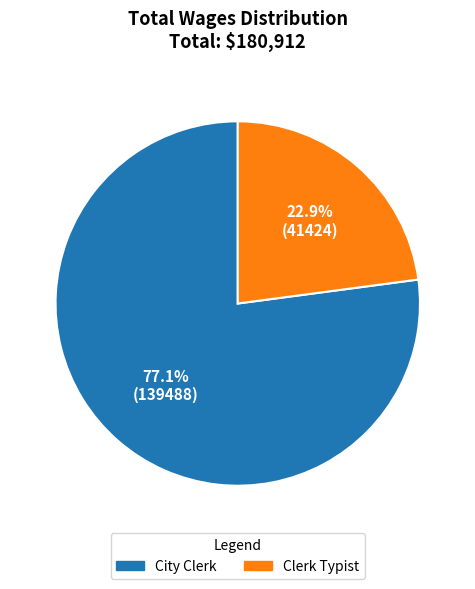

What portion of the pie excludes Clerk Typist?

77.1%